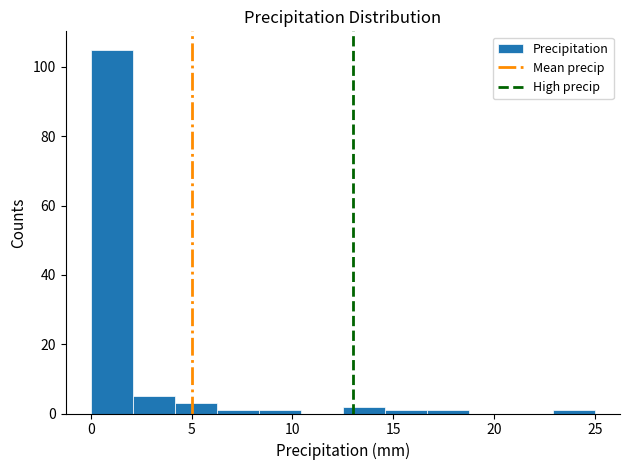

What is the height of the bar covering 12.5 to 14.5 on the x-axis? Neither the bar edges nor the heights are printed on the chart, so give them approximately, as read against the axes.

2